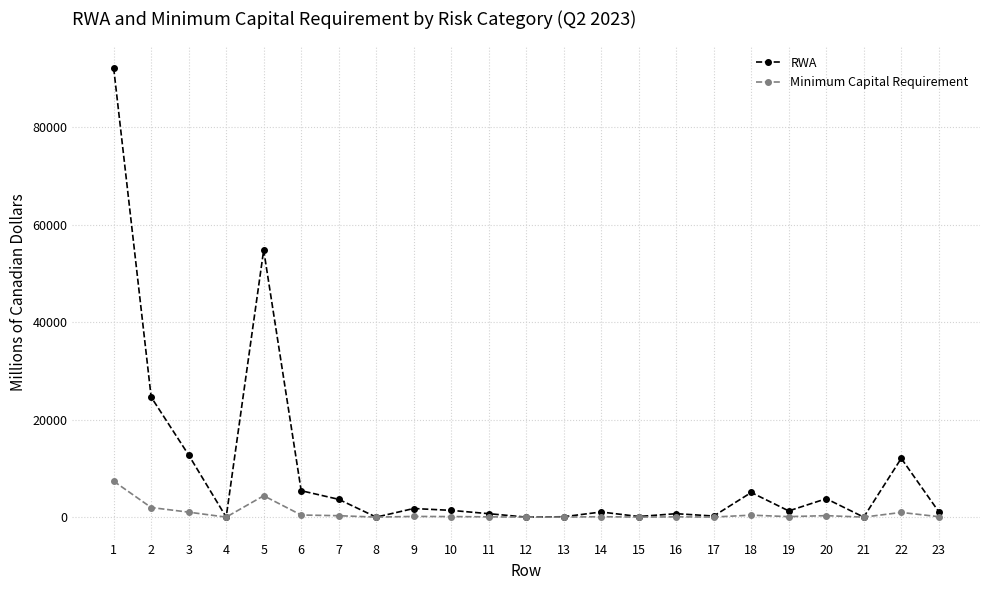

At which category is the sum across all series the highest?

1